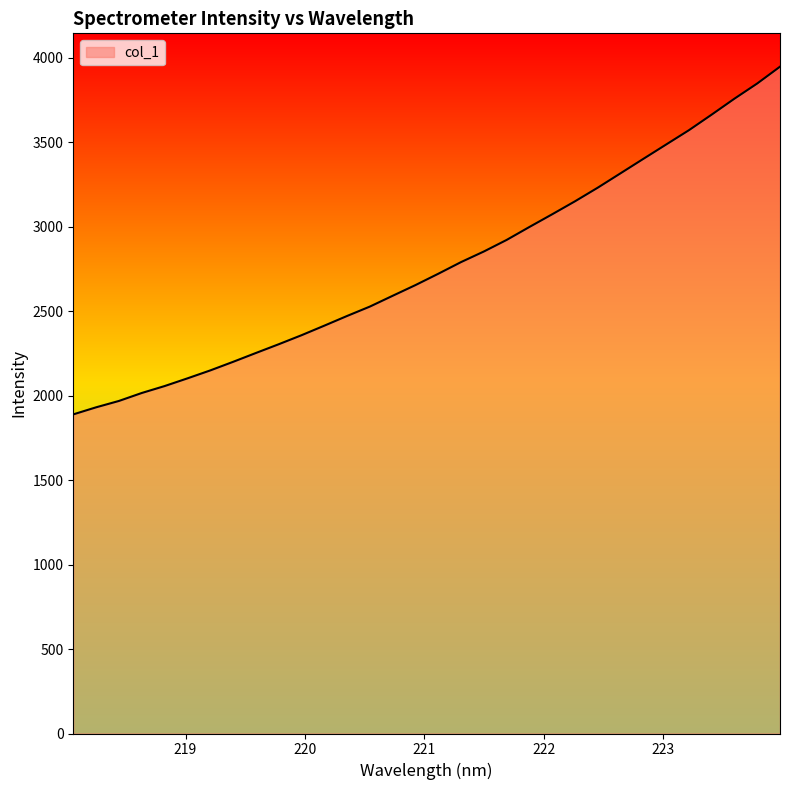

What is the smallest value displayed?

1889.0